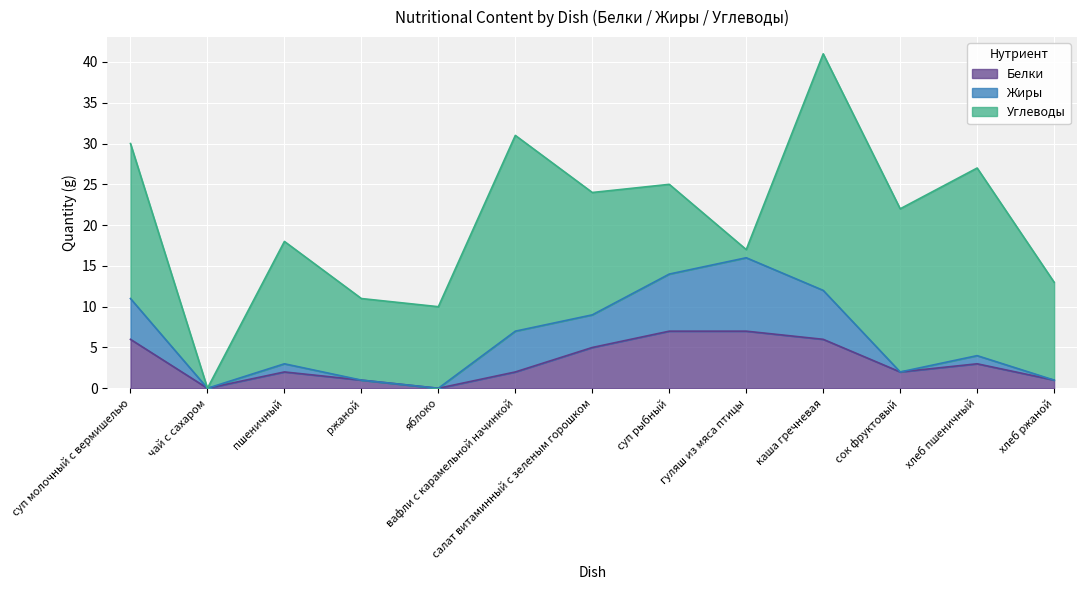

At how many categories does at least one series exceed 17?

5